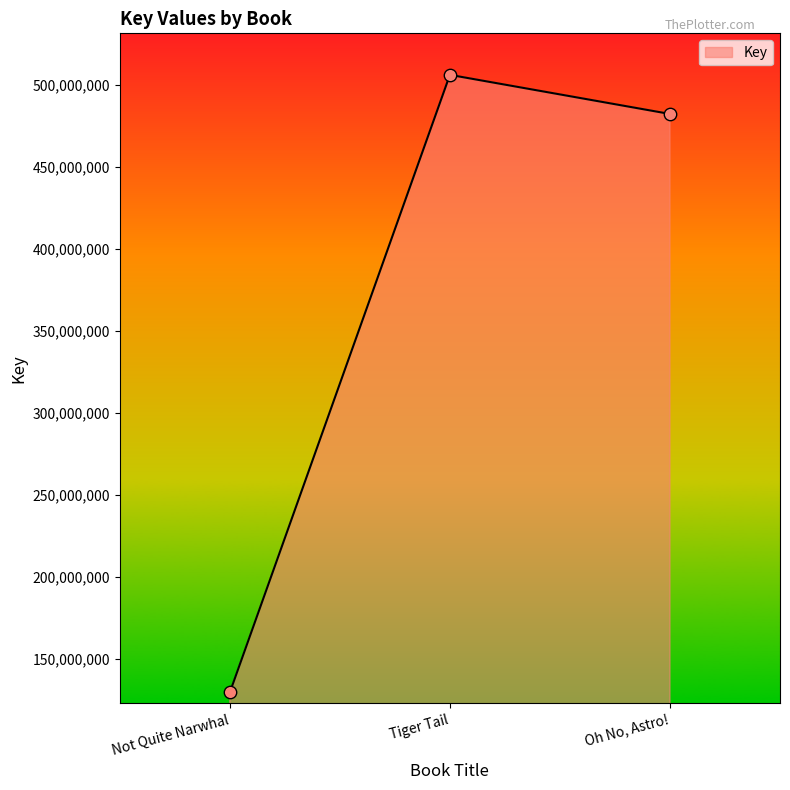

What is the ratio of the value at Tiger Tail to the value at Oh No, Astro!?

1.0